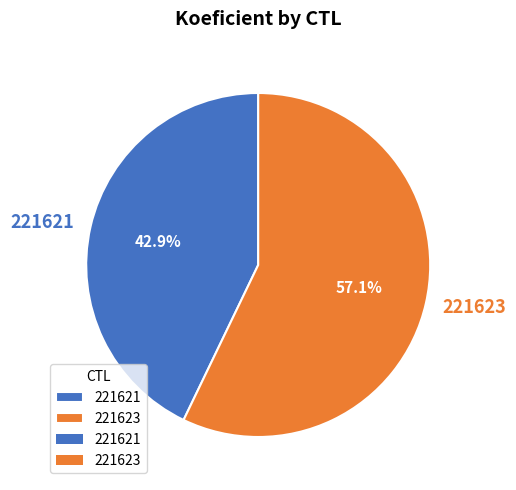

What is the smallest slice in the pie chart?

221621